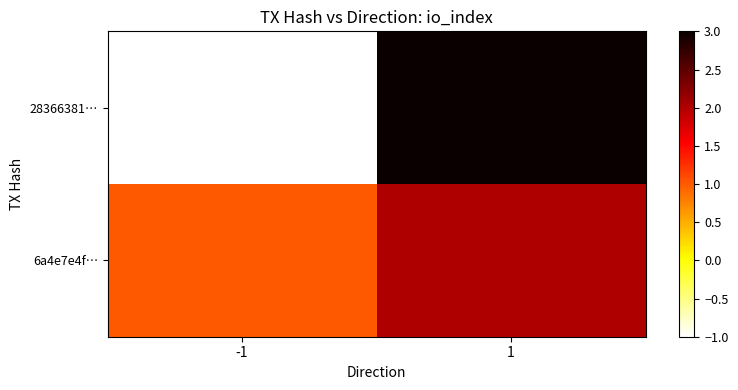

Reading left to right, what are all the values shown in this chart?

28366381…: -1=-1	1=3
6a4e7e4f…: -1=1	1=2